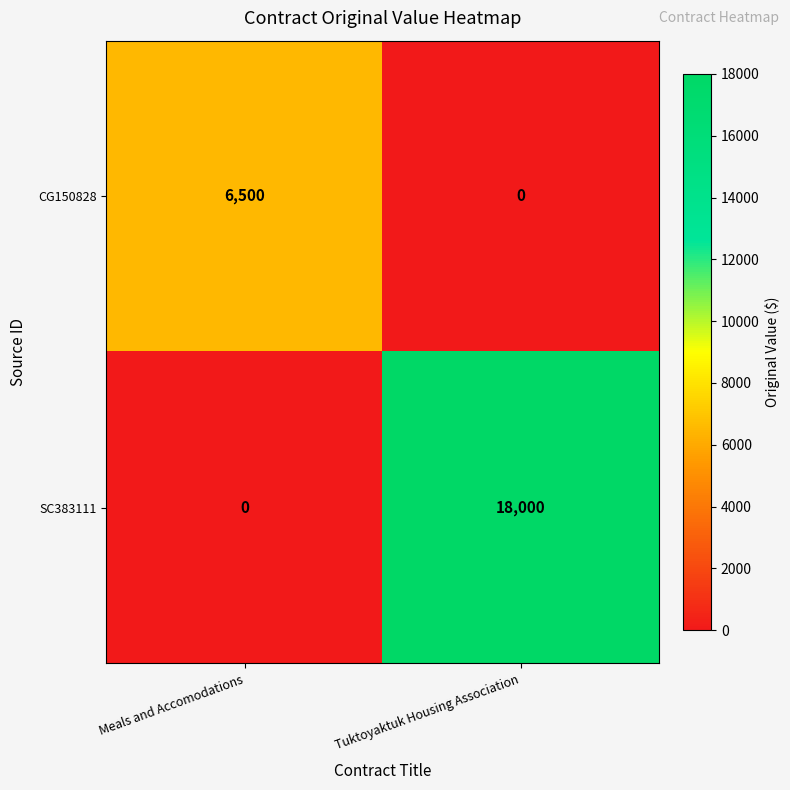

Reading right to left, what are all the values shown in this chart?

CG150828: Tuktoyaktuk Housing Association=0	Meals and Accomodations=6500
SC383111: Tuktoyaktuk Housing Association=18000	Meals and Accomodations=0